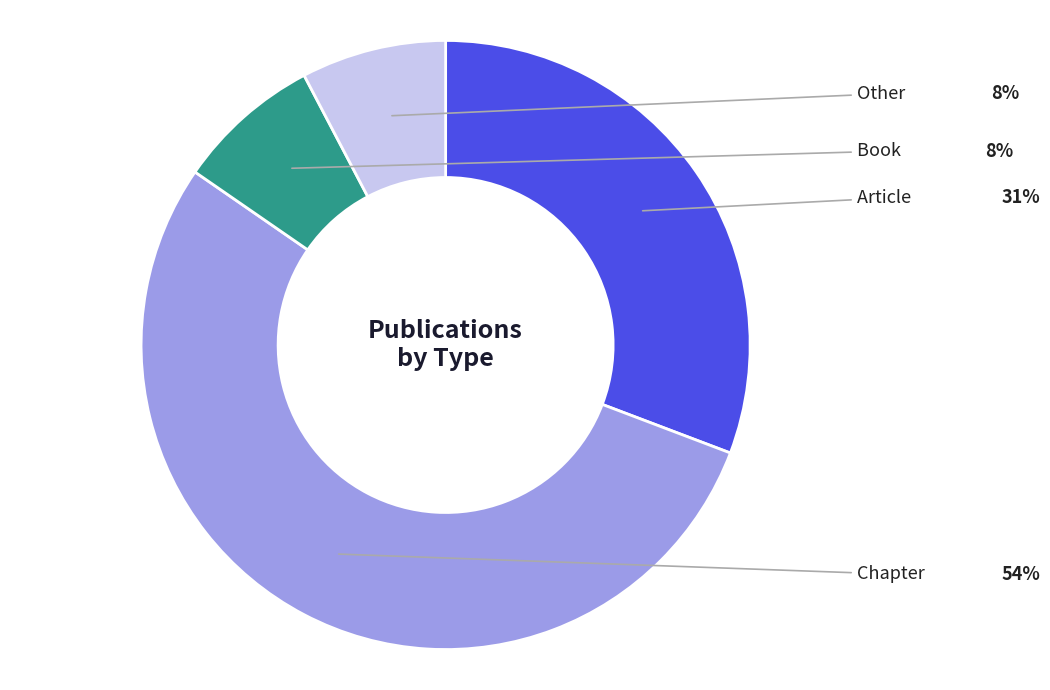

Is there any slice that represents more than half of the pie?

Yes